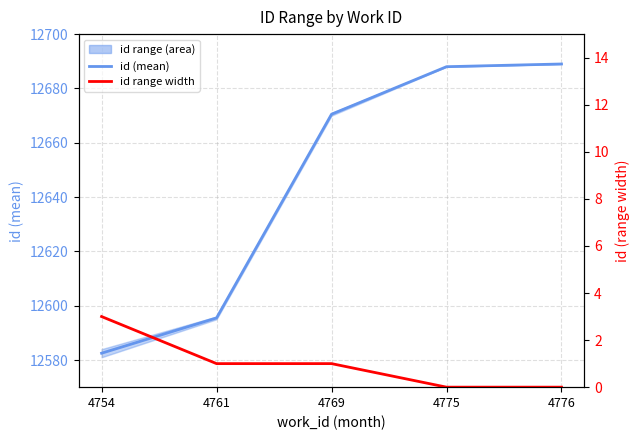

What is the difference between the maximum and minimum values in the id (mean) series?

106.5